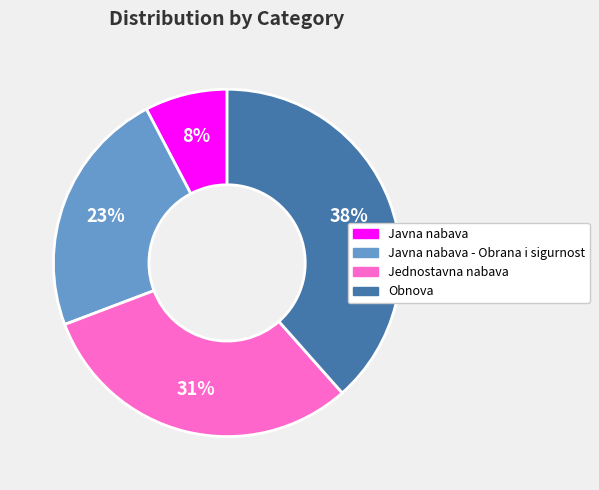

The Javna nabava slice represents 8% of the pie. True or false?

True